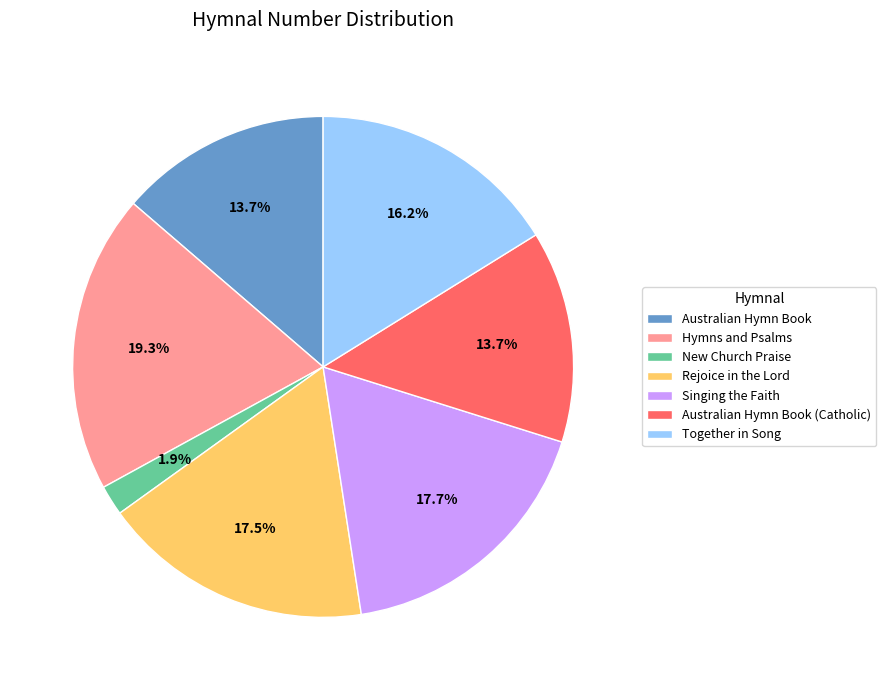

To the nearest percent, what is the difference between the largest and smallest slice percentages?

17%